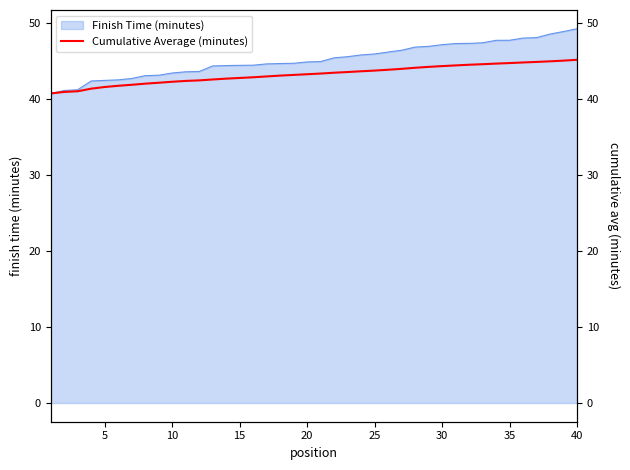

Which has a higher value, 5 or 40?

40